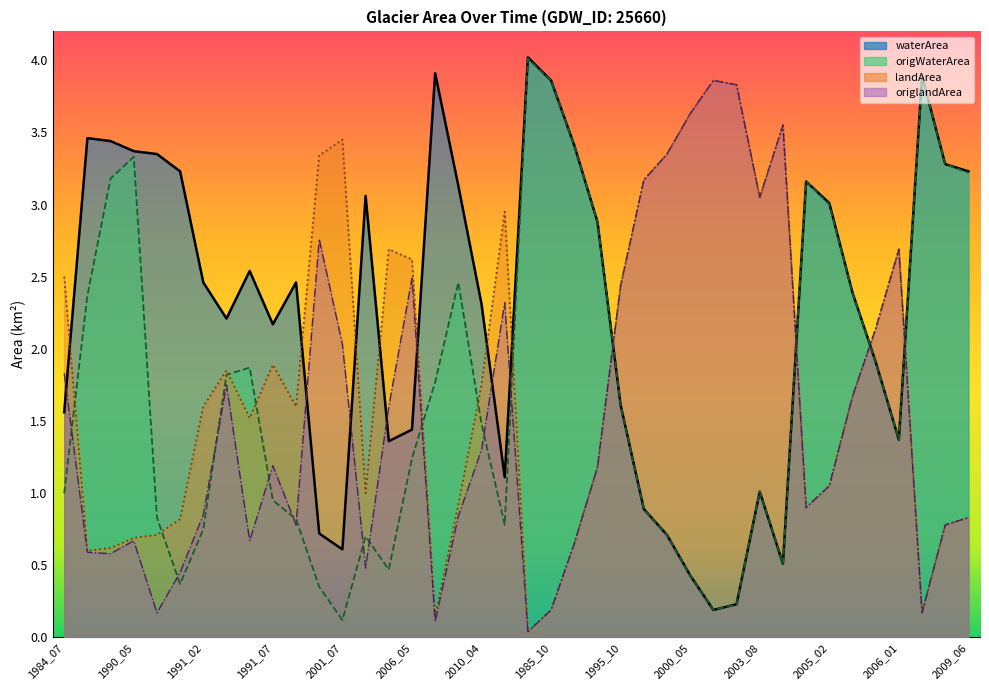

Where does the origlandArea series first go above 1?

1984_07